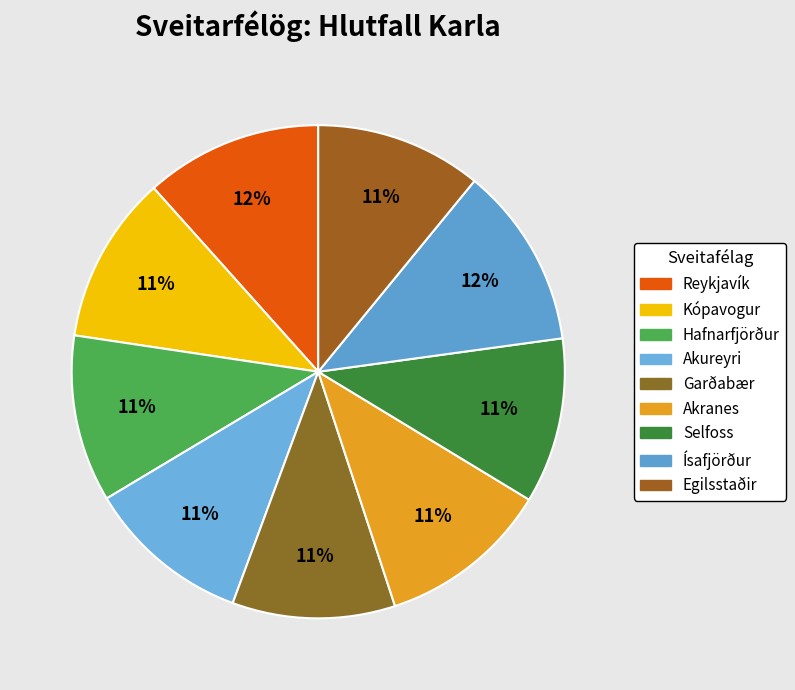

What is the largest slice in the pie chart?

Ísafjörður